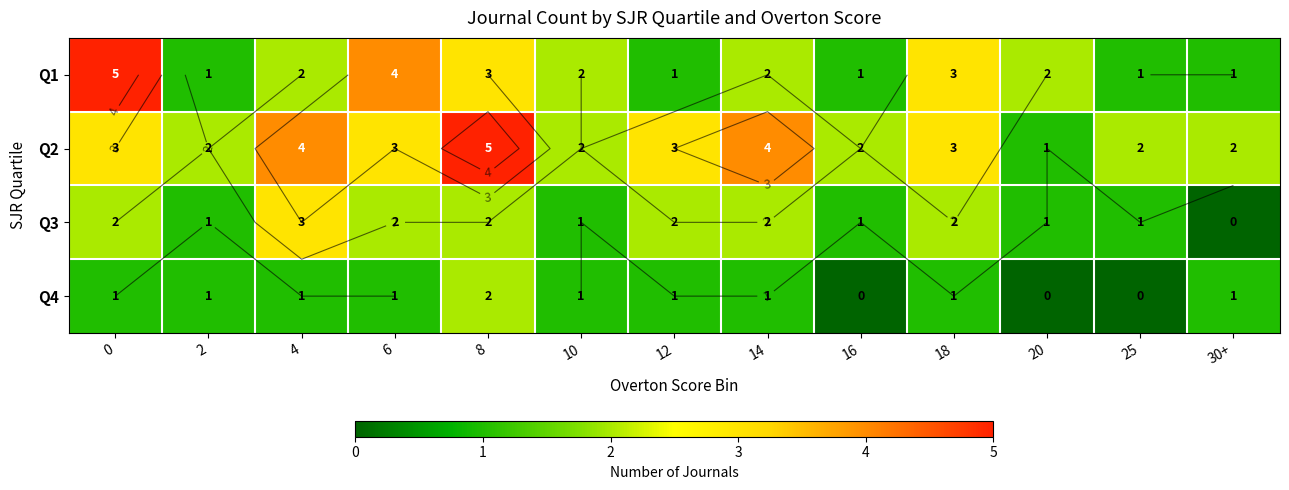

Which series has the widest spread of values?

Q1